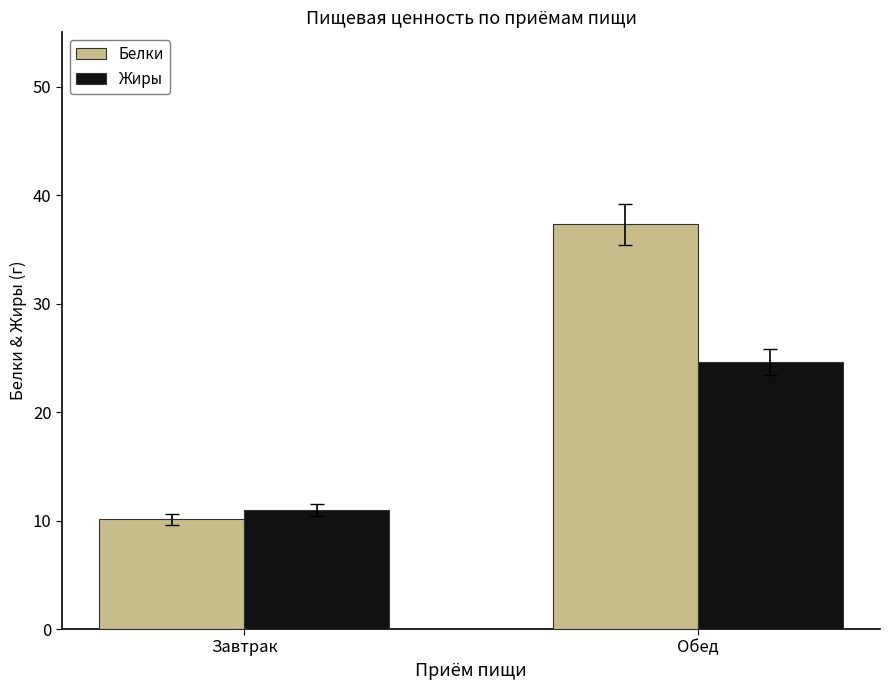

Is the value of Жиры at Завтрак greater than the value of Белки at Завтрак?

Yes